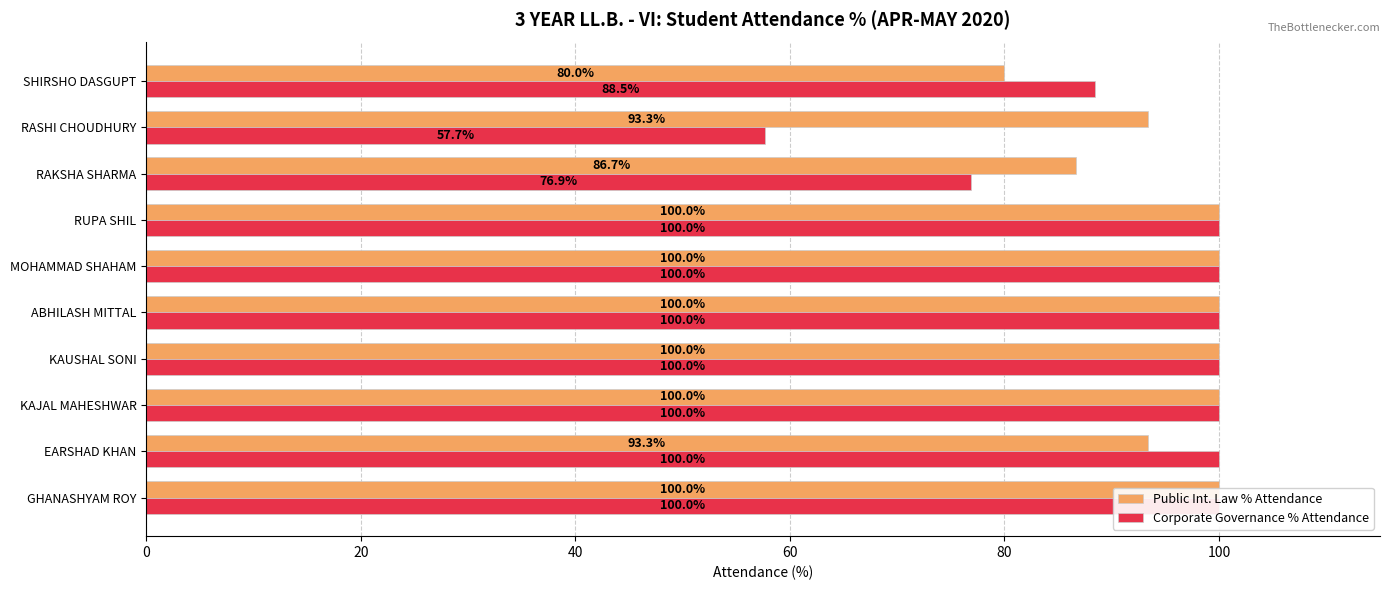

What is the difference between the maximum and minimum values in the Corporate Governance % Attendance series?

42.3